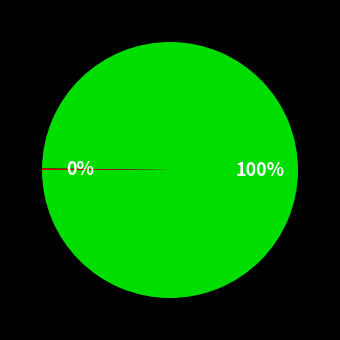

To the nearest percent, what is the difference between the largest and smallest slice percentages?

100%